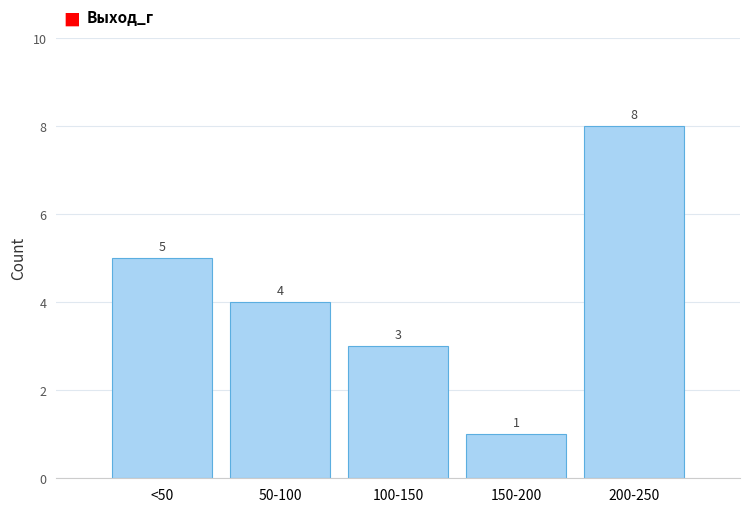

Reading left to right, transcribe all the data shown in this chart.

<50=5	50-100=4	100-150=3	150-200=1	200-250=8